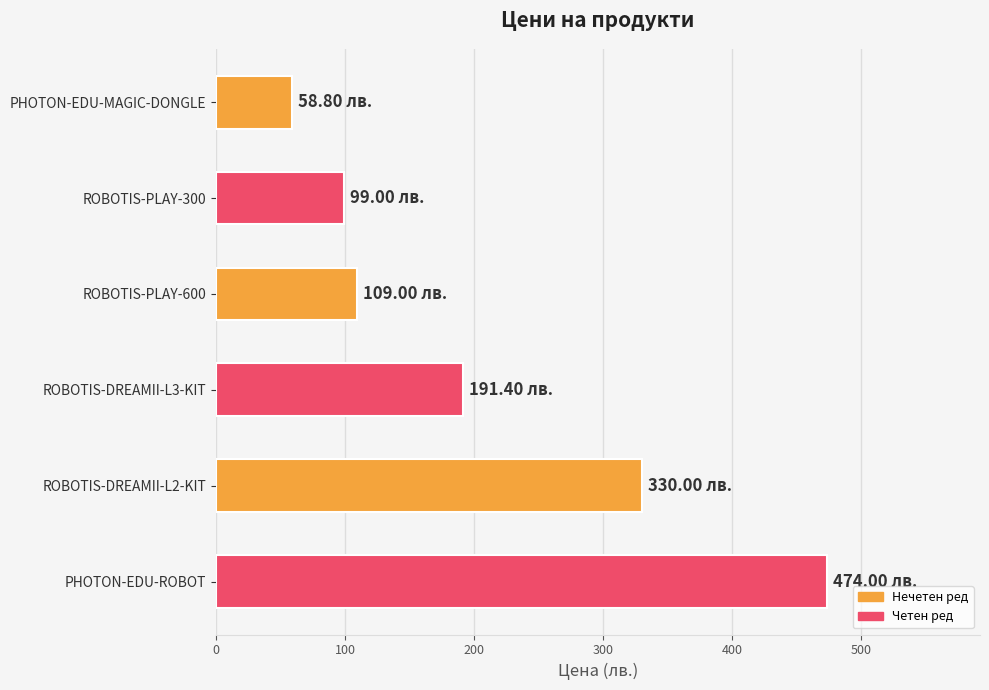

What is the ratio of the value at ROBOTIS-PLAY-300 to the value at ROBOTIS-DREAMII-L2-KIT?

0.3